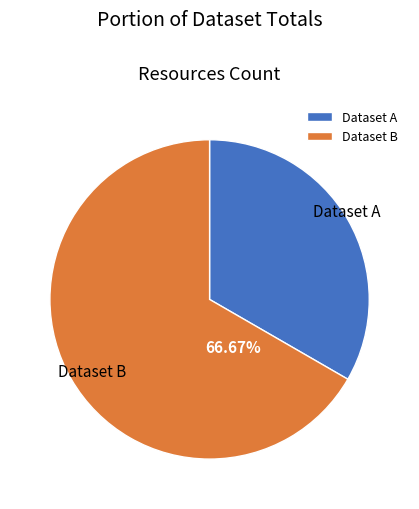

How many segments does this pie chart have?

2